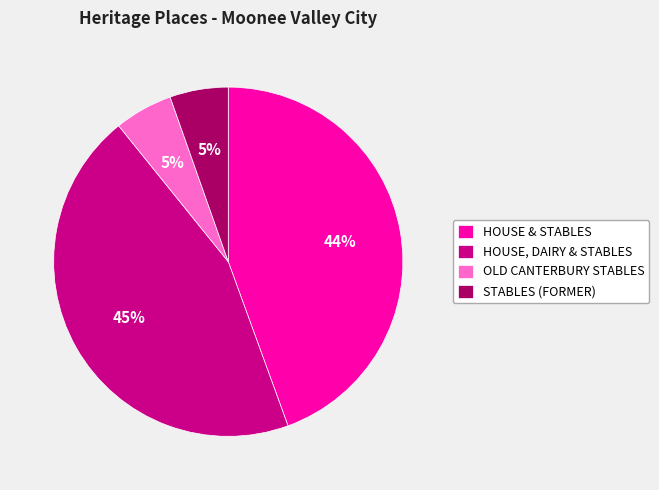

Does HOUSE & STABLES represent more than half of the total?

No